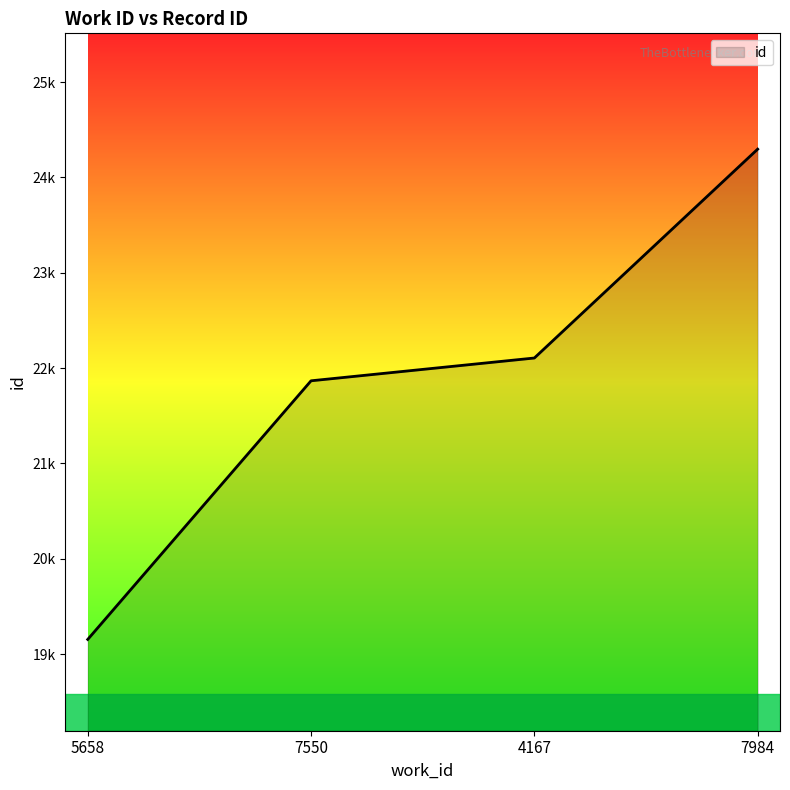

Does the chart have visible grid lines?

No